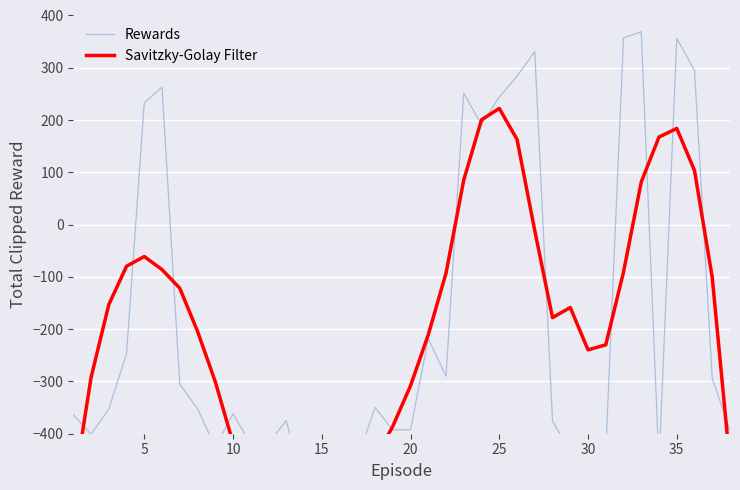

Which series has the largest total across all categories?

Savitzky-Golay Filter